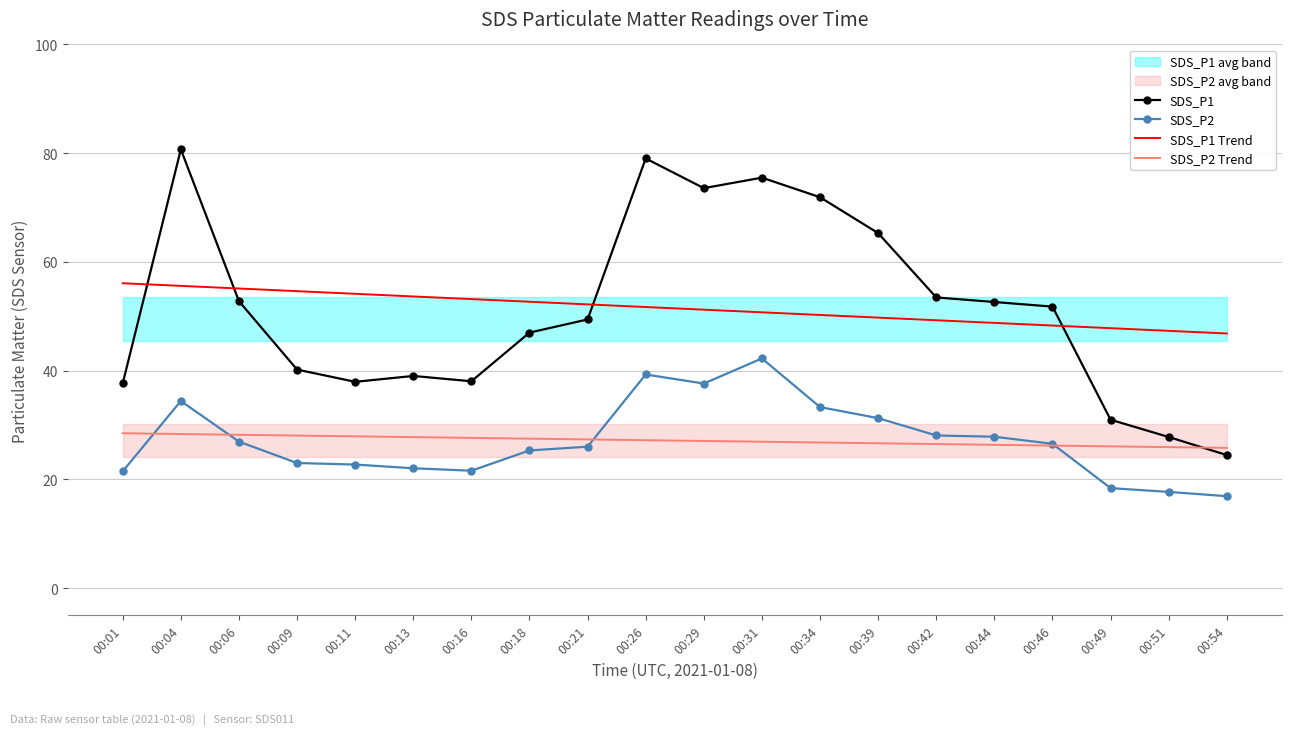

True or false: SDS_P1 Trend has more than 0 points higher than both neighbors.

False